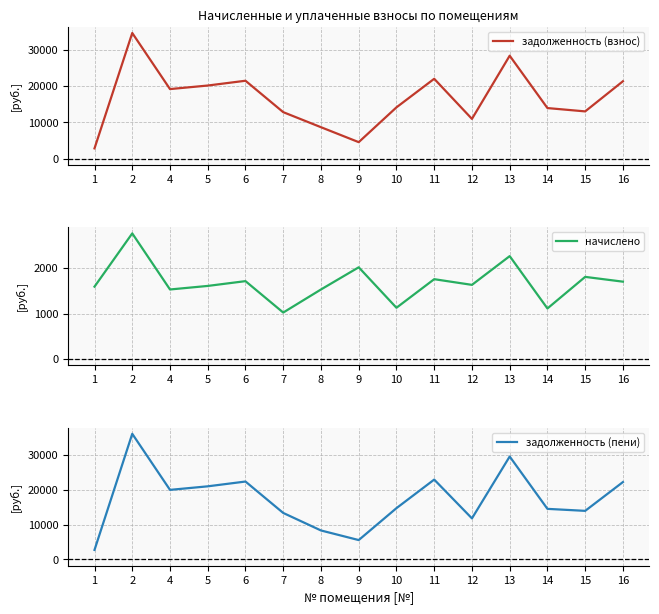

True or false: задолженность (взнос) and начислено intersect in this chart.

False